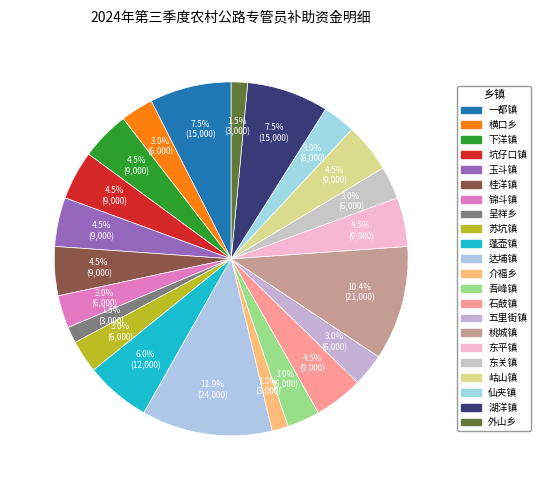

How many slices are in this pie chart?

22